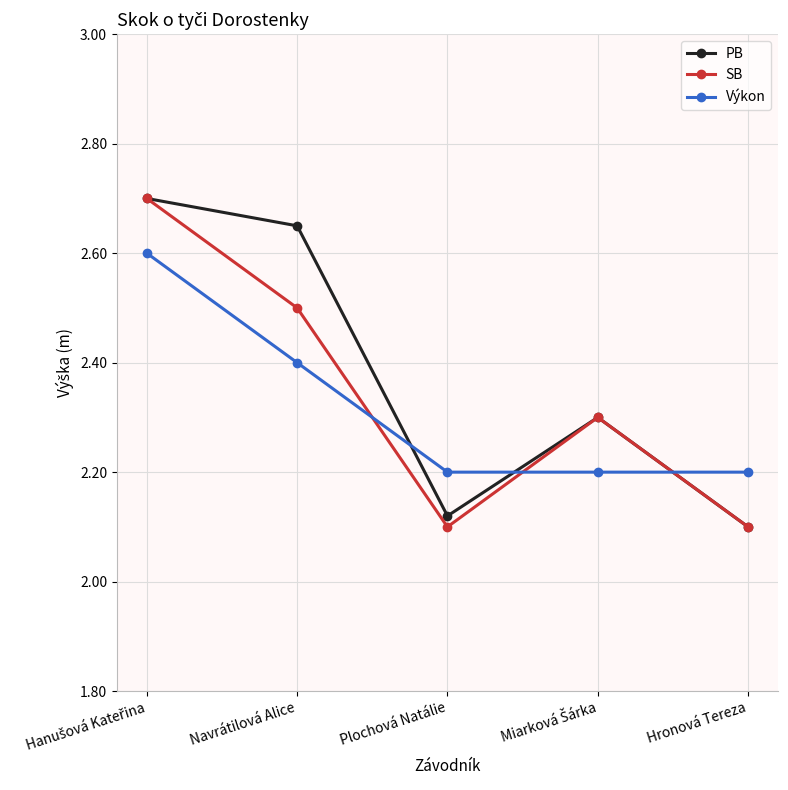

At which label does PB reach its minimum?

Hronová Tereza